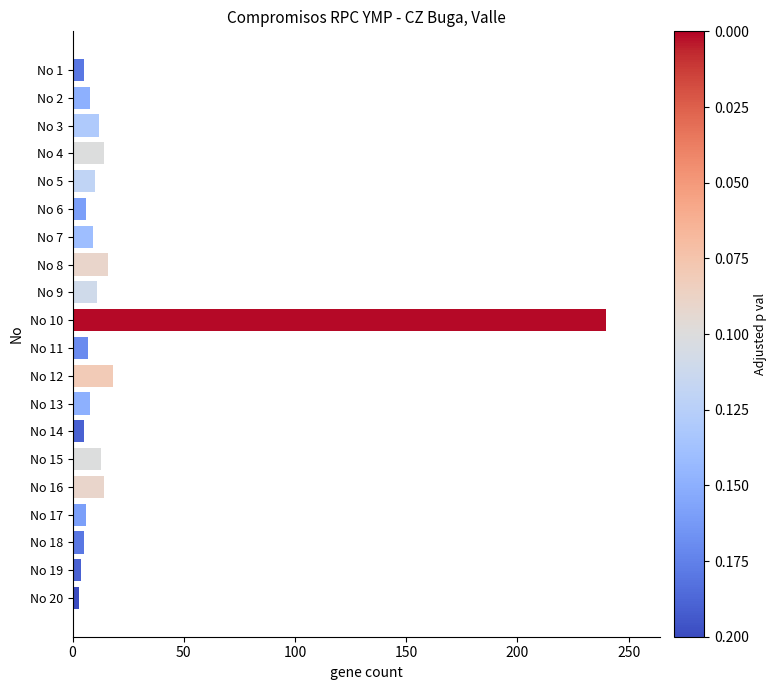

What is the greatest value displayed?

240